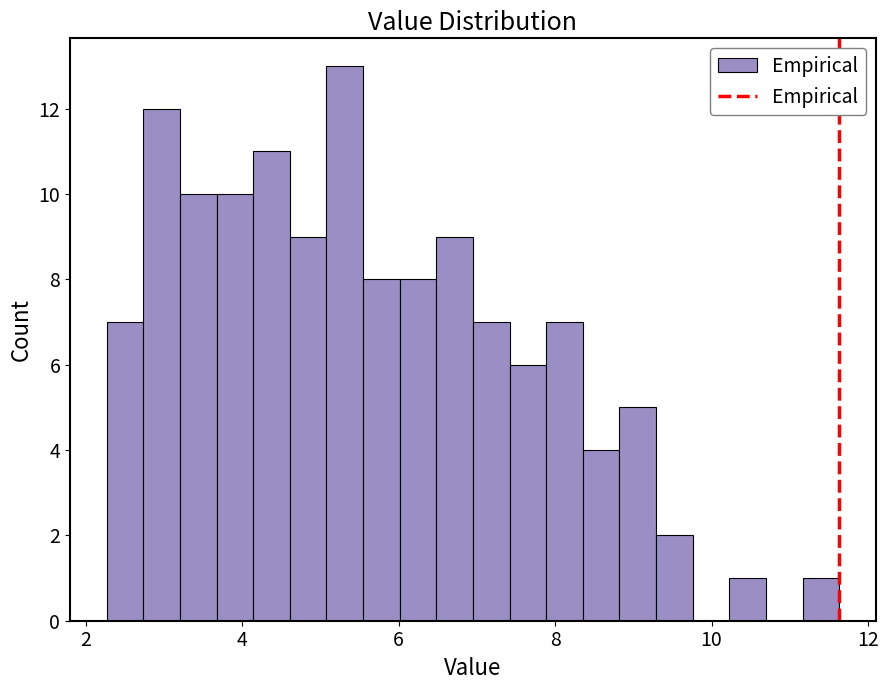

Around what value on the x-axis is the tallest bar? Give the approximate position of its centre, as read against the axis.

5.4